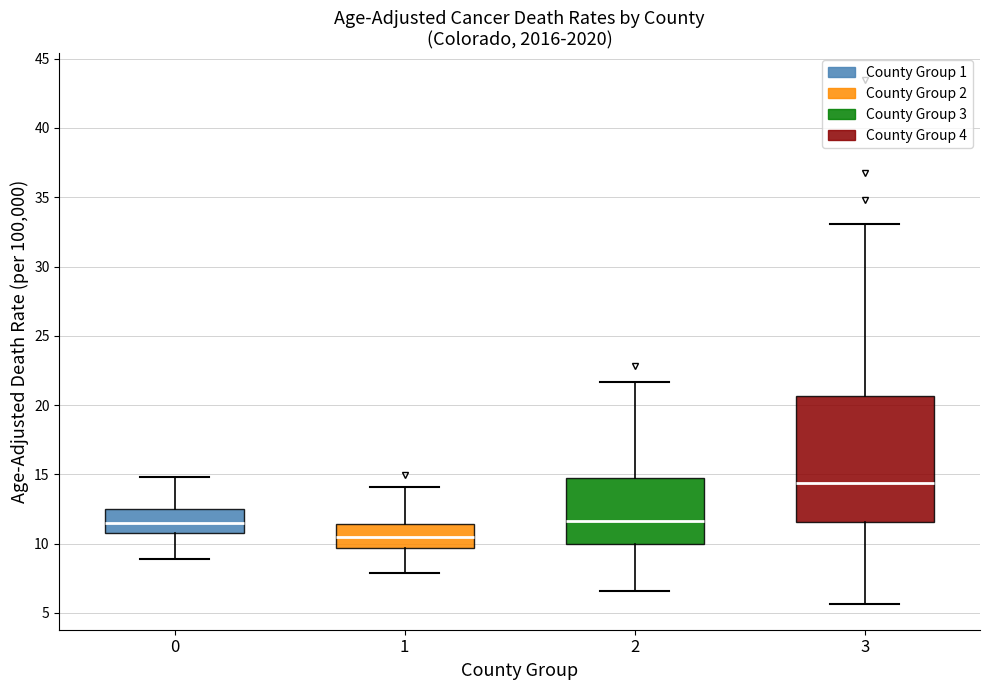

Reading left to right, transcribe this box plot: for each box, give where its median line is, the range the box spans, and where its two whiskers end, as read against the y-axis. The values are not printed on the chart, so give them approximately, as read against the axis.

0: median 11.5, box 11.0 to 12.5, whiskers 9.0 to 15.0
1: median 10.5, box 9.5 to 11.5, whiskers 8.0 to 14.0
2: median 11.5, box 10.0 to 14.5, whiskers 6.5 to 21.5
3: median 14.5, box 11.5 to 20.5, whiskers 5.5 to 33.0